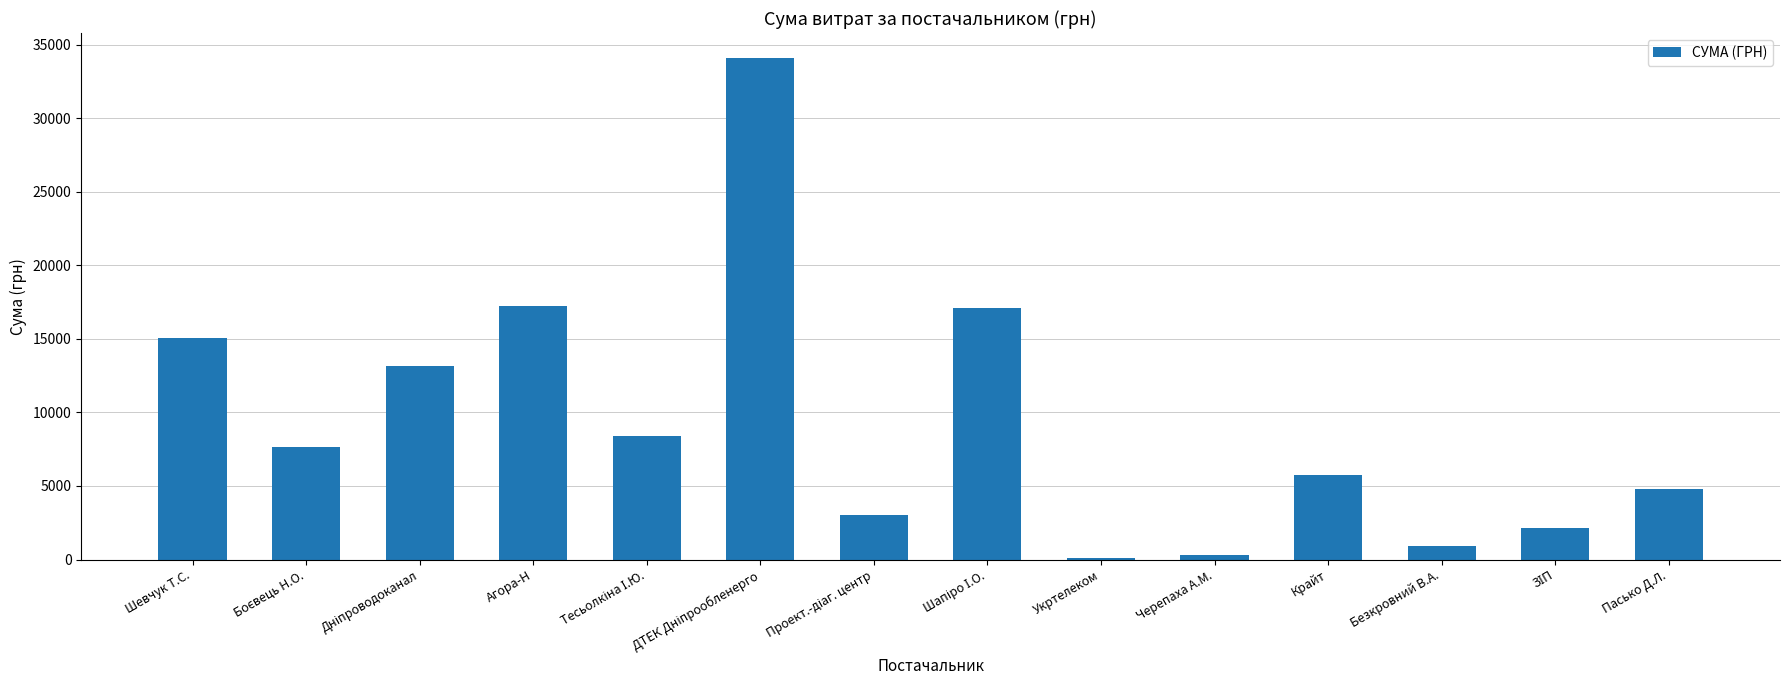

How many values are below 7675?

7